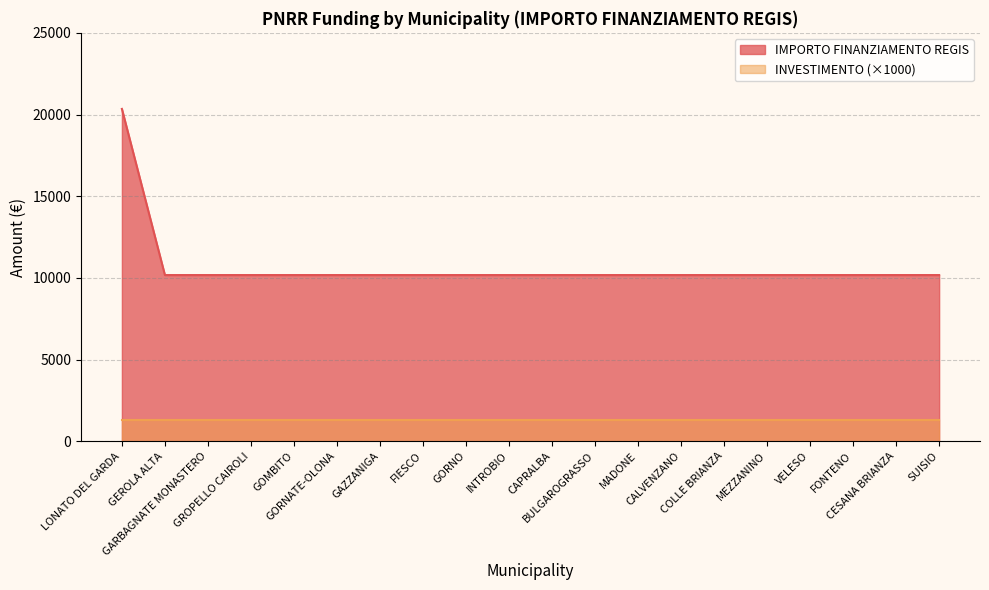

The chart shows a value of 14889 at BULGAROGRASSO. True or false?

False